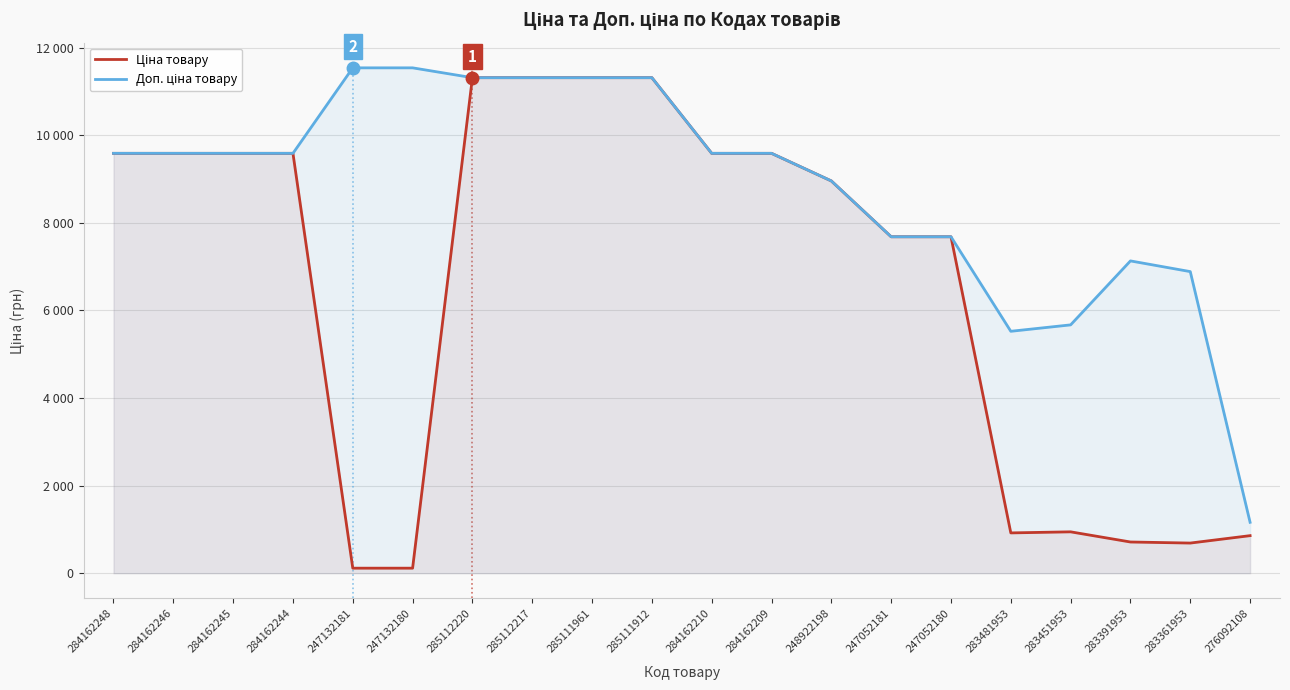

Which has a higher value, 247132181 or 284162248?

284162248